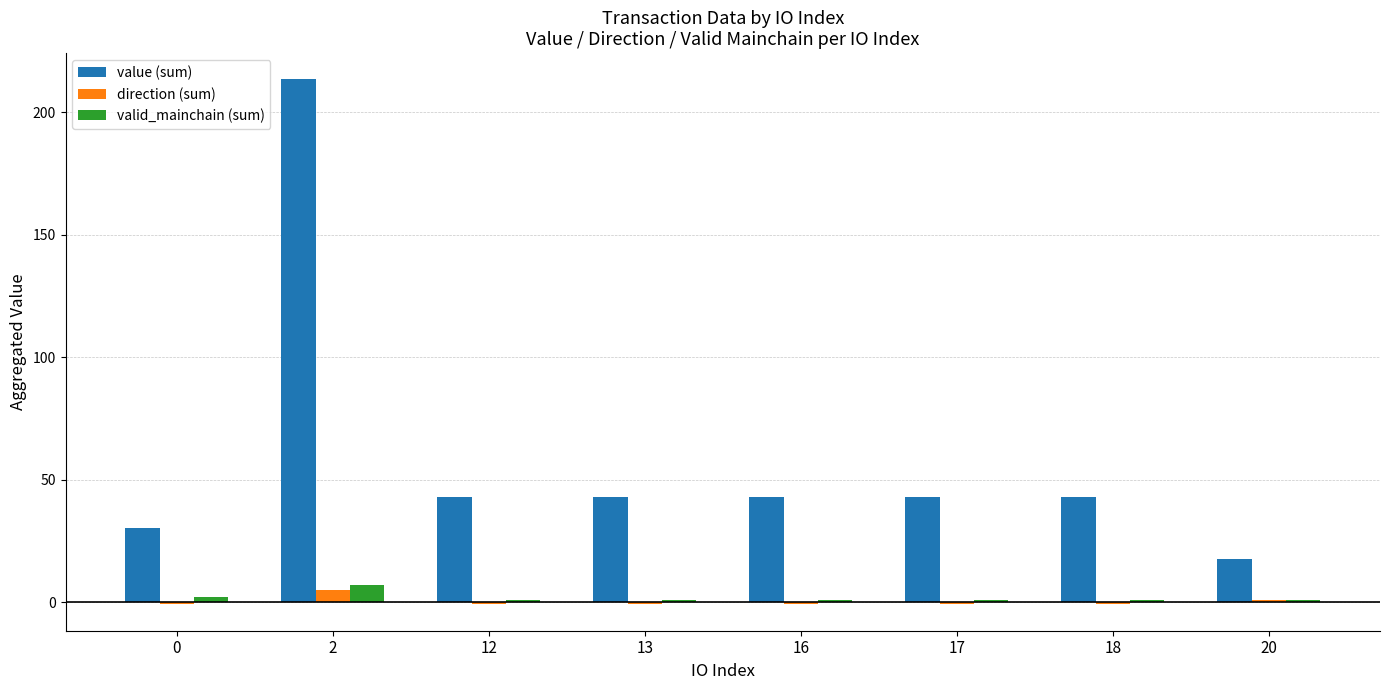

What is the lowest value of the valid_mainchain (sum) series?

1.0